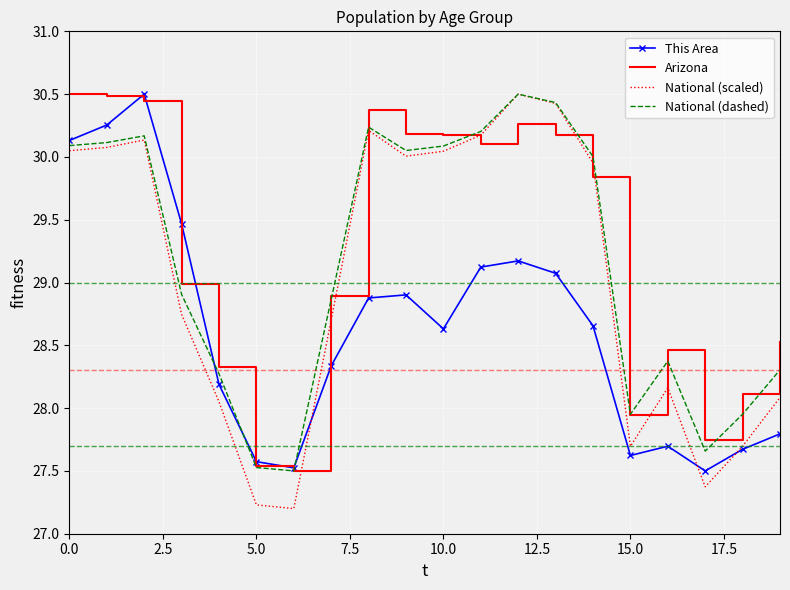

Which series has the largest range (max minus min)?

National (scaled)